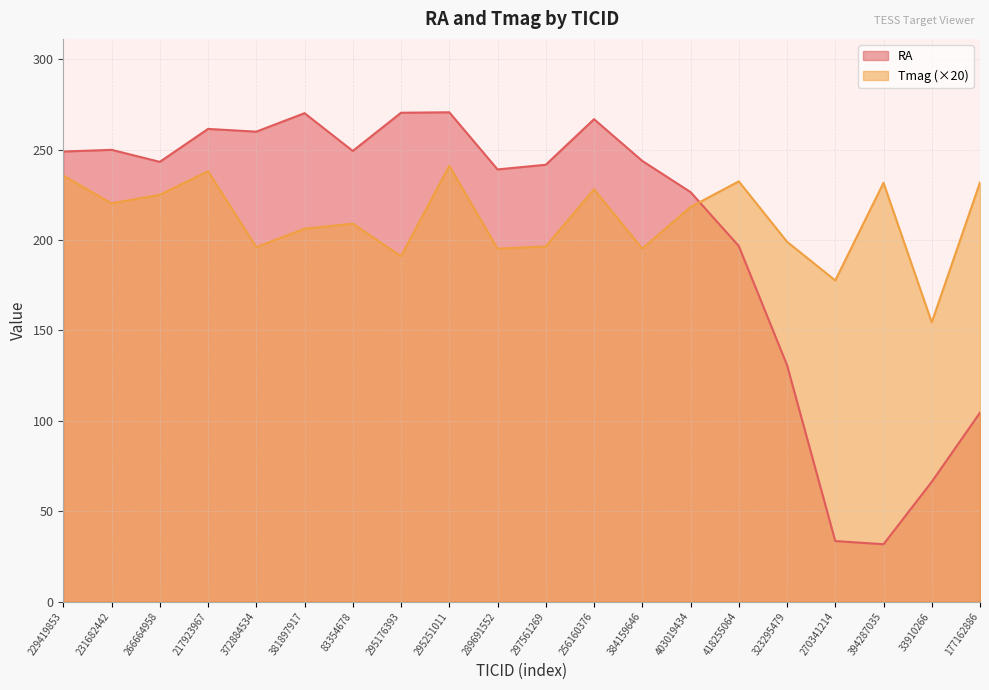

Rank the series by their maximum value, from lowest to highest.

Tmag (×20), RA